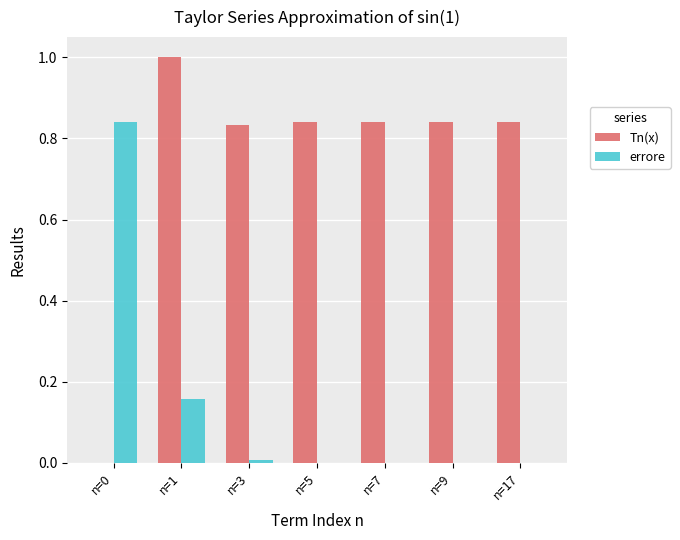

At which label does Tn(x) reach its peak?

n=1